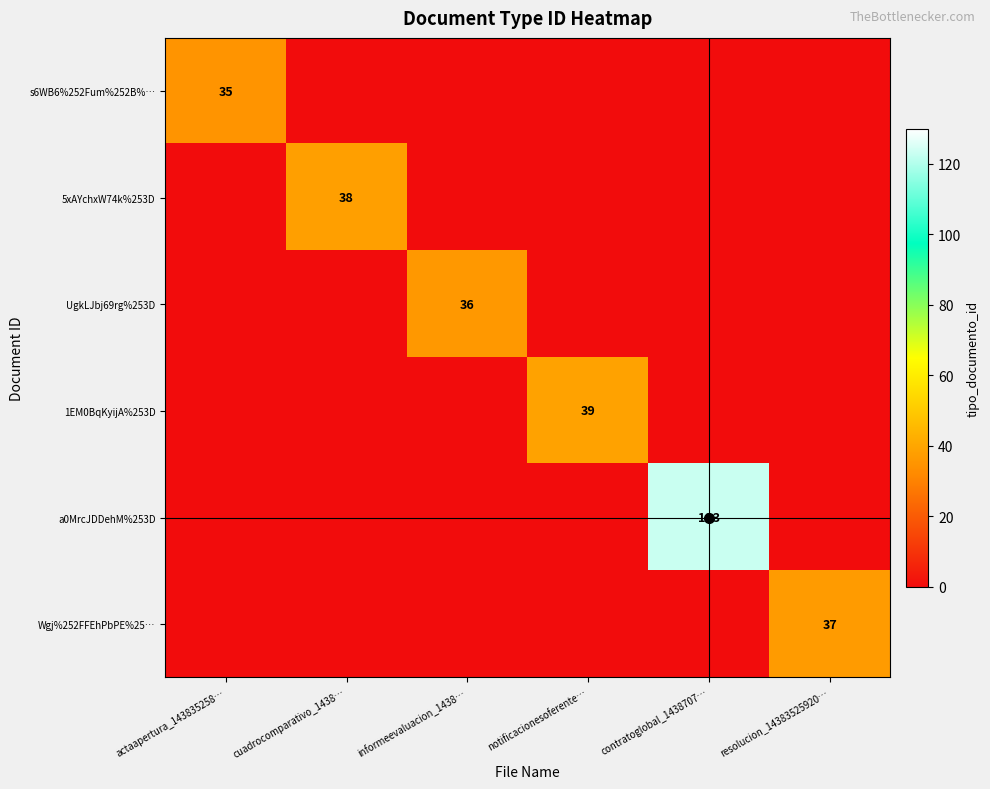

The value of a0MrcJDDehM%253D at contratoglobal_1438707… is 123. True or false?

True